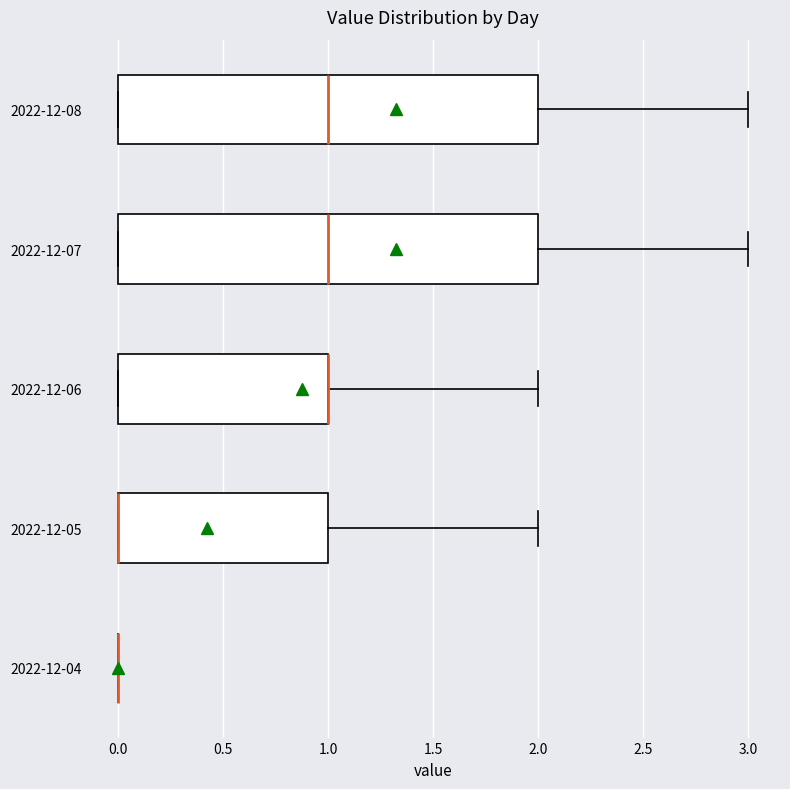

Where is the left edge of the box for 2022-12-06 on the x-axis? The values are not printed on the chart, so give them approximately, as read against the axis.

0